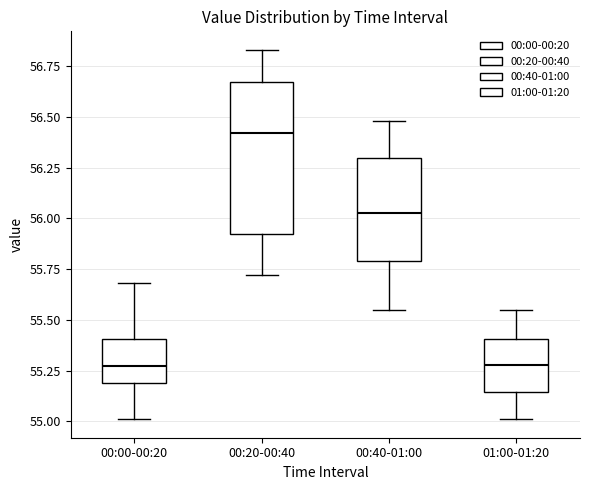

Comparing the boxes themselves (not the whiskers), which one is the tallest?

00:20-00:40